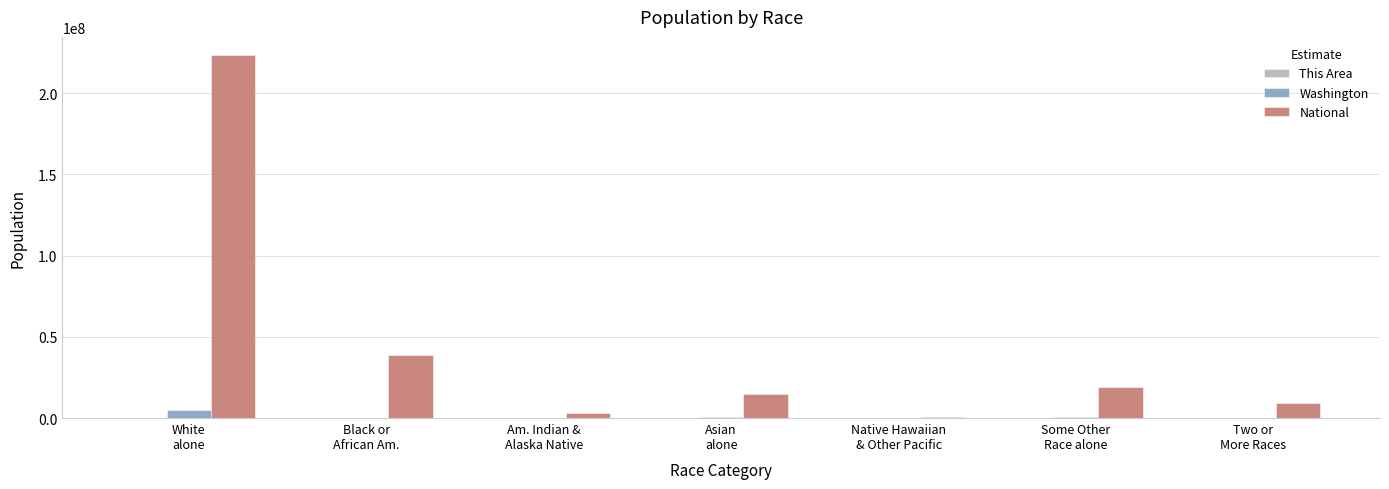

What is the sum of all National values?

308745538